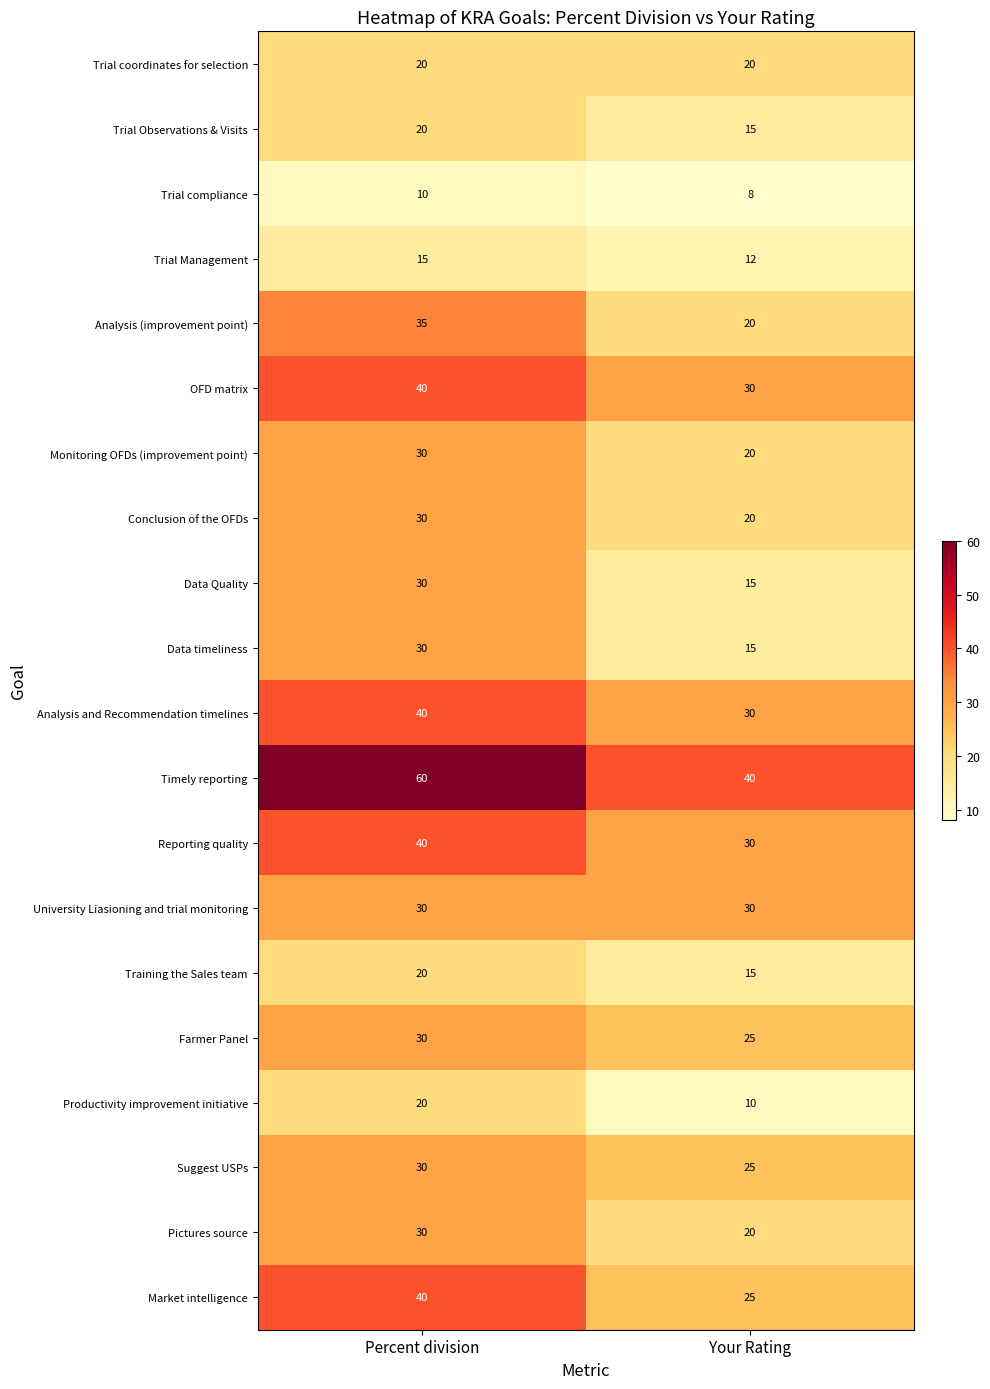

What is the maximum value shown in the chart?

60